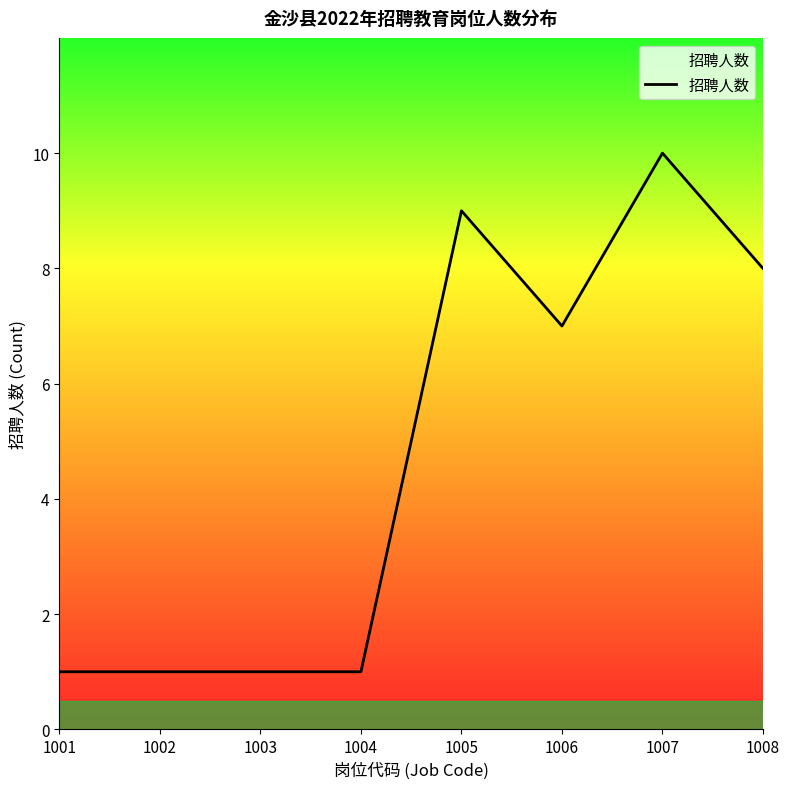

What is the difference between the values at 1001 and 1006?

6